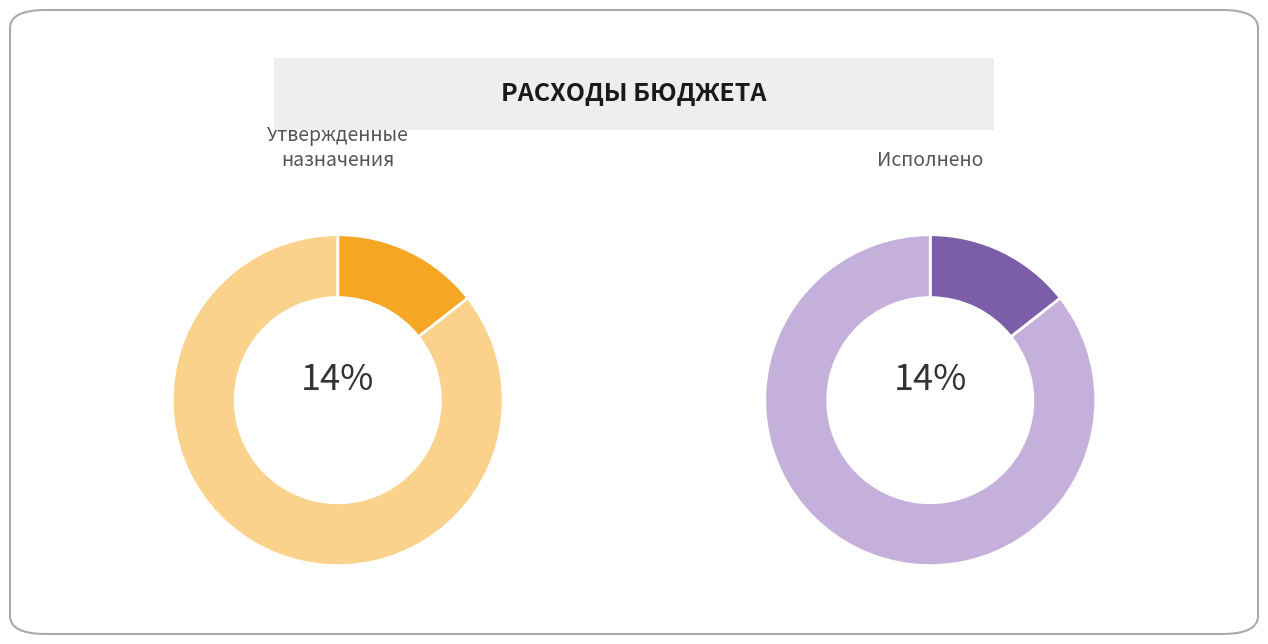

Count the number of slices in the pie.

4